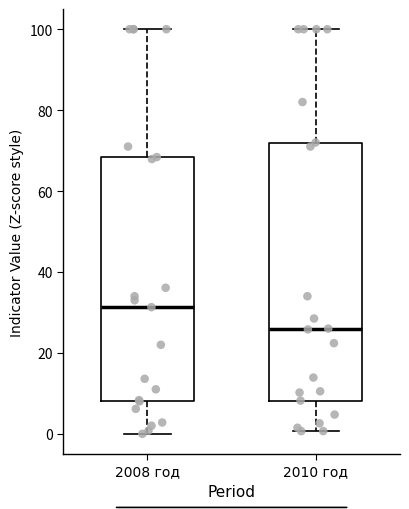

Where does the lower whisker of the box for 2008 год end on the y-axis? The values are not printed on the chart, so give them approximately, as read against the axis.

0